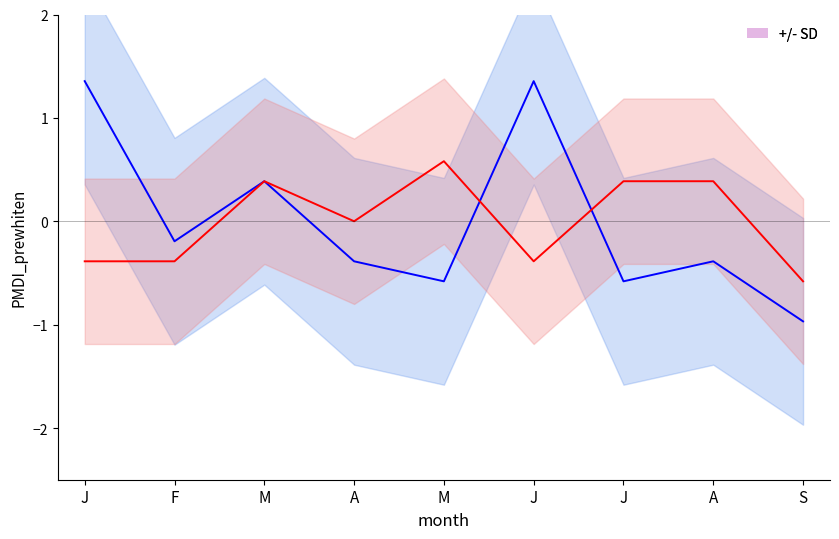

Which has a higher value, J or M?

J